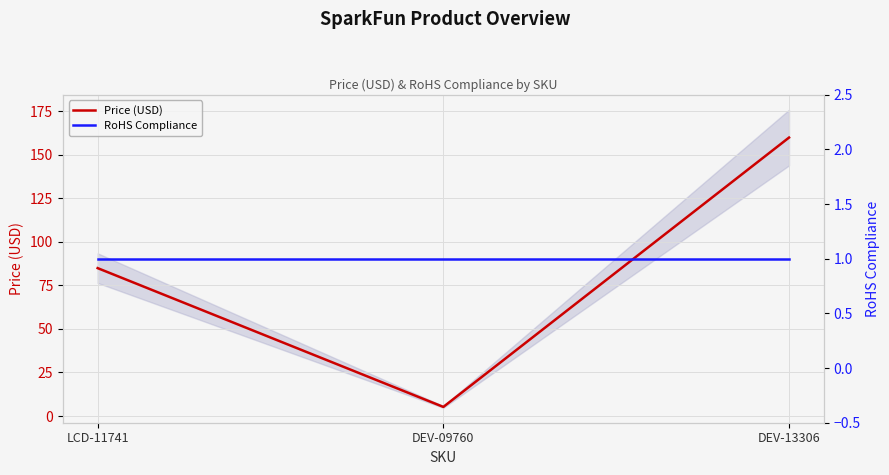

Rank the series at DEV-09760 from highest to lowest value.

Price (USD), RoHS Compliance